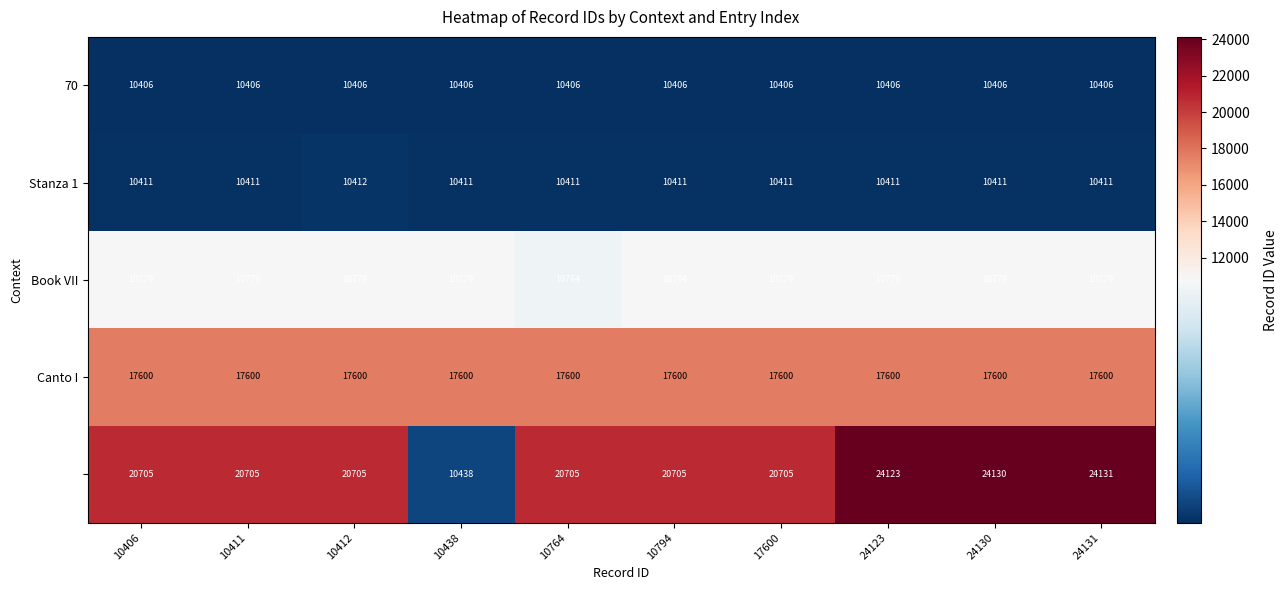

What is the total value across all series at 24131?

73327